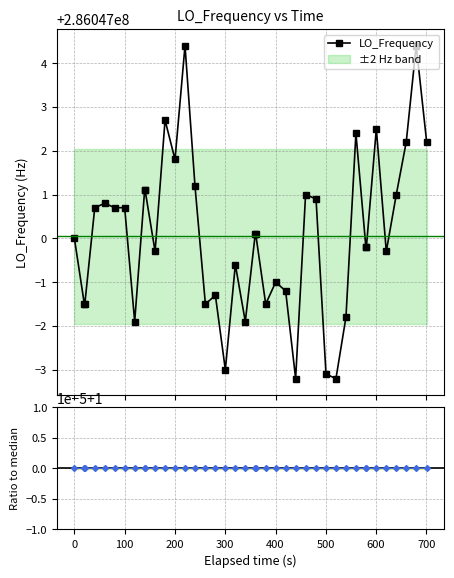

What is the average value of the LO_Frequency series?

286047000.1